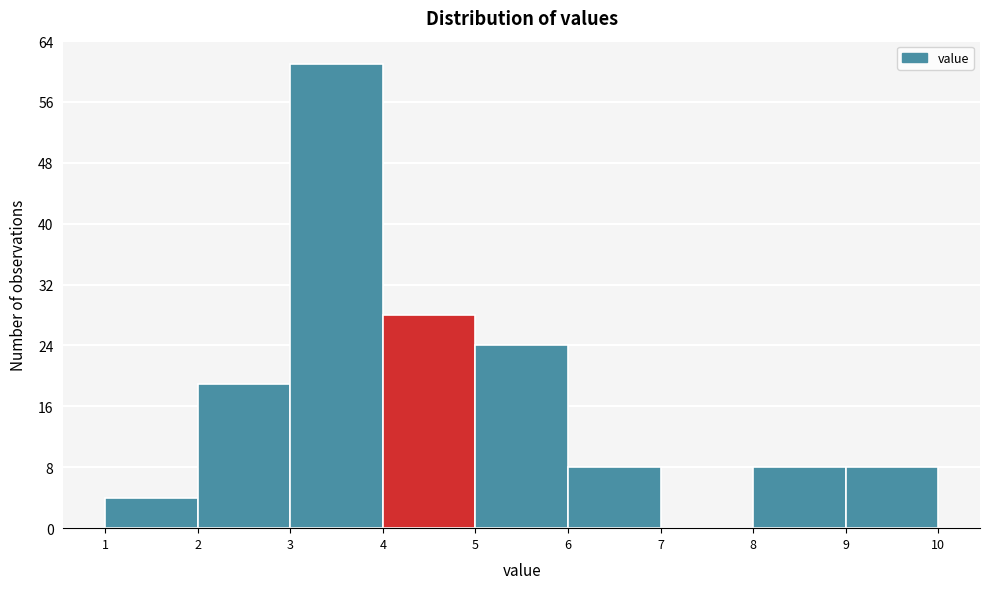

Reading left to right, transcribe this chart: for each bar, give the range it covers on the x-axis and its height. The values are not printed on the chart, so give them approximately, as read against the axis.

1 to 2: 4
2 to 3: 19
3 to 4: 61
4 to 5: 28
5 to 6: 24
6 to 7: 8
7 to 8: 0
8 to 9: 8
9 to 10: 8